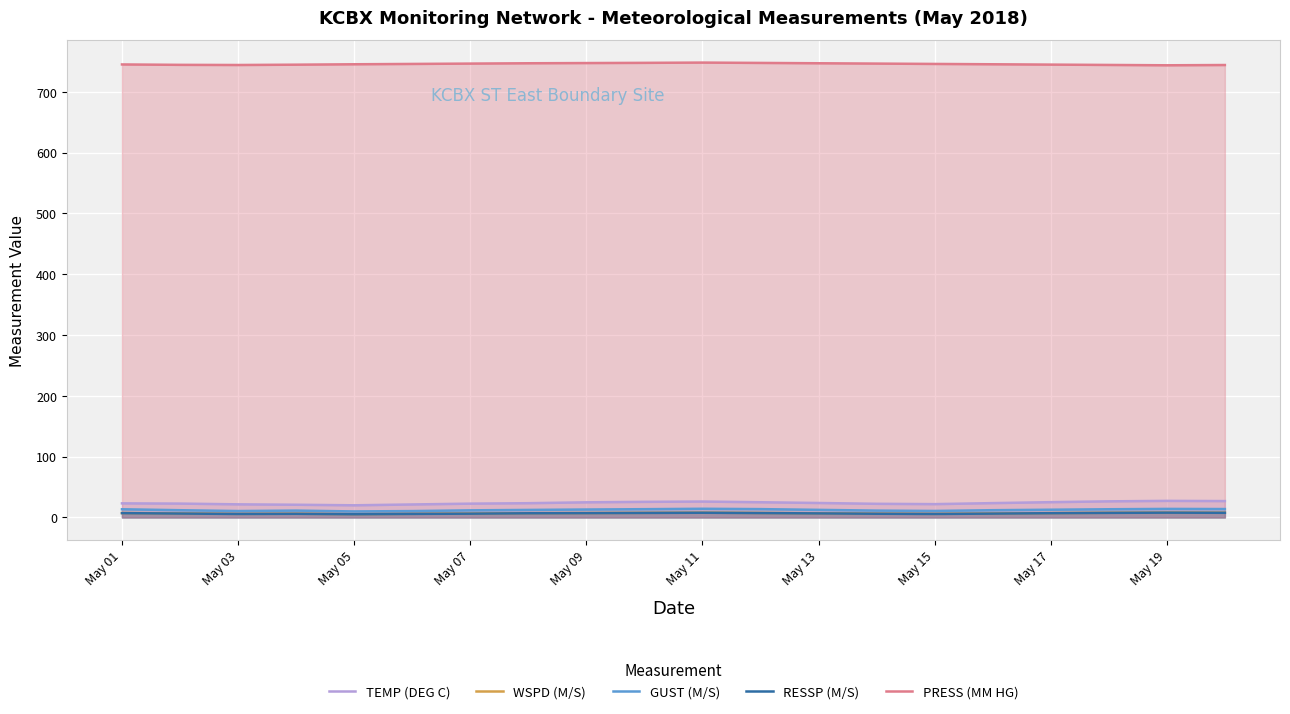

What is the average value of the PRESS (MM HG) series?

745.5